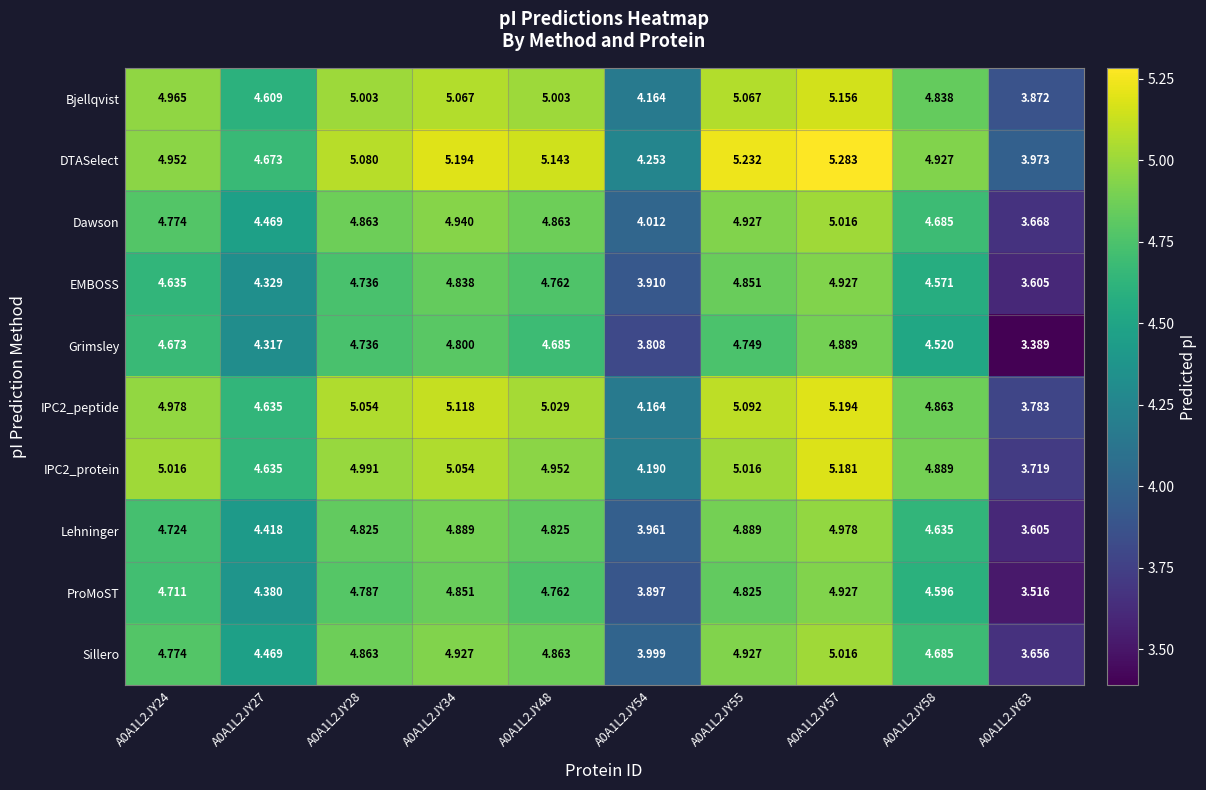

How many data points in Sillero are less than 4?

2